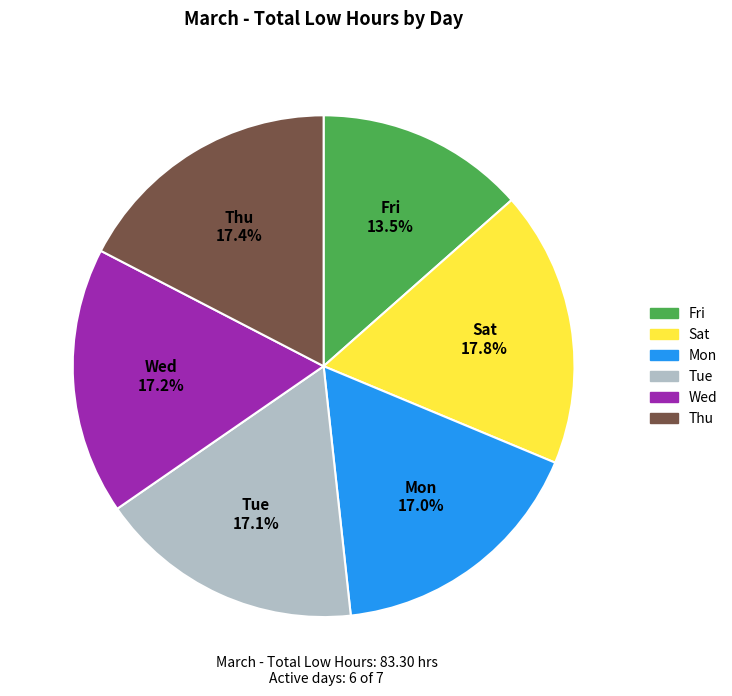

Is there any slice that represents more than half of the pie?

No